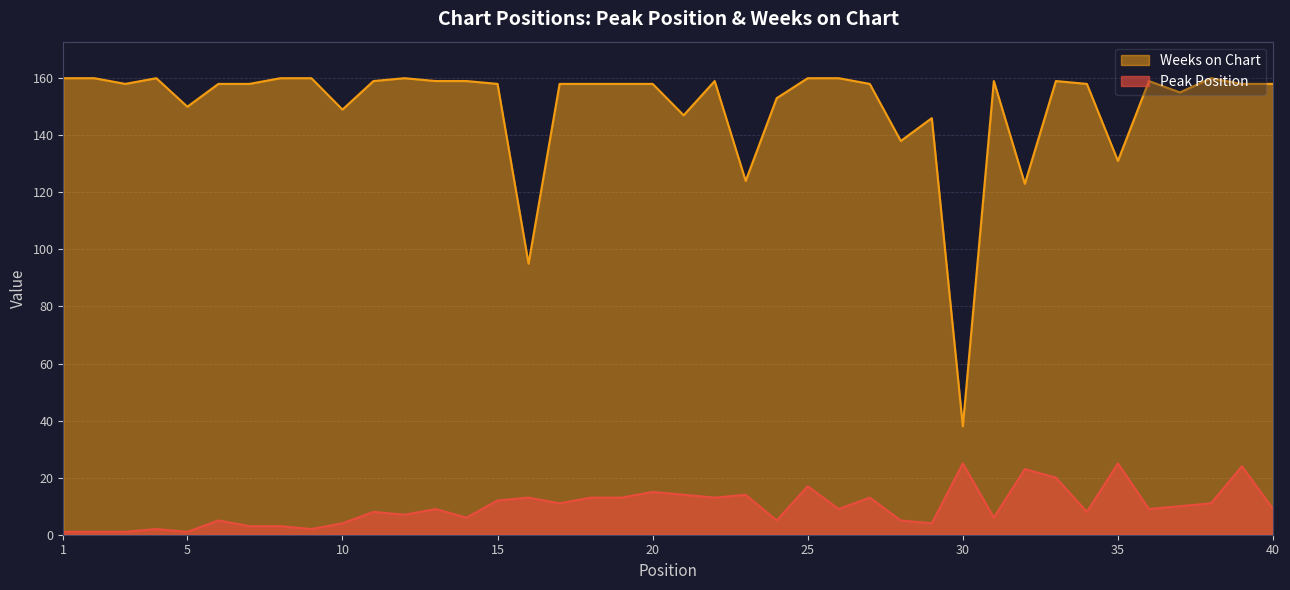

List the labels in order of Peak Position value, smallest first.

1, 2, 3, 5, 4, 9, 7, 8, 10, 29, 6, 24, 28, 14, 31, 12, 11, 34, 13, 26, 36, 40, 37, 17, 38, 15, 16, 18, 19, 22, 27, 21, 23, 20, 25, 33, 32, 39, 30, 35